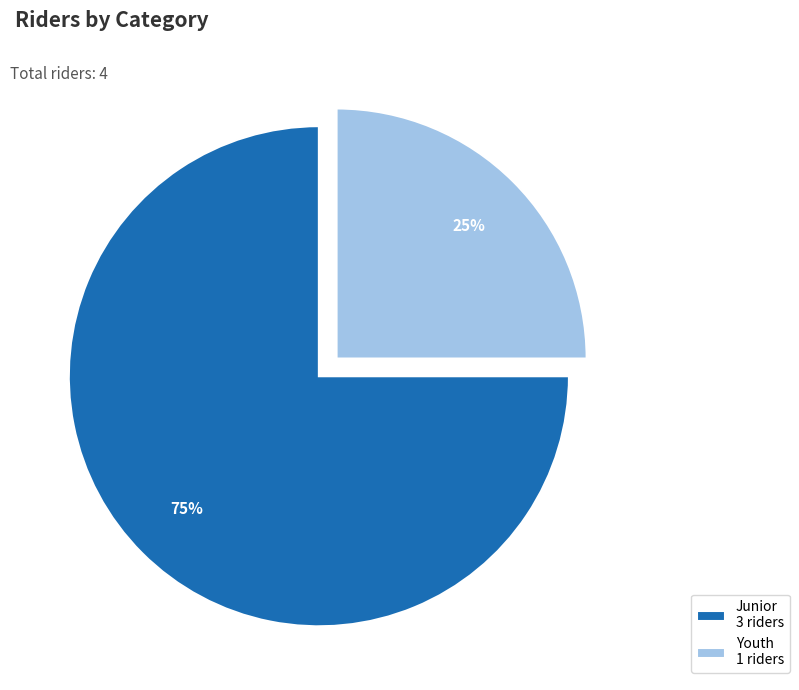

To the nearest percent, what portion does Youth represent?

25%